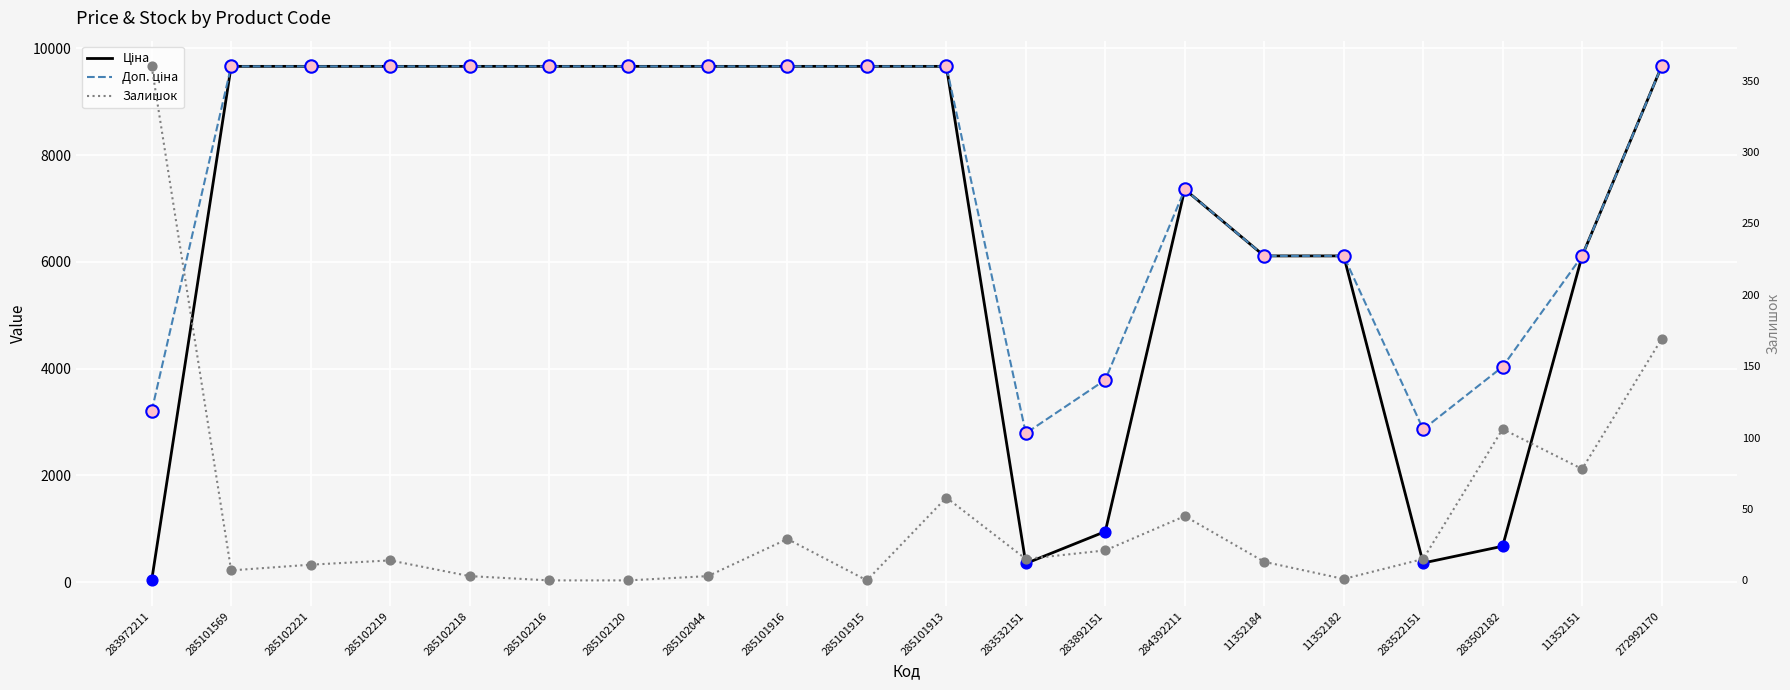

Is the value of Доп. ціна at 285102216 greater than the value of Залишок at 285102219?

Yes